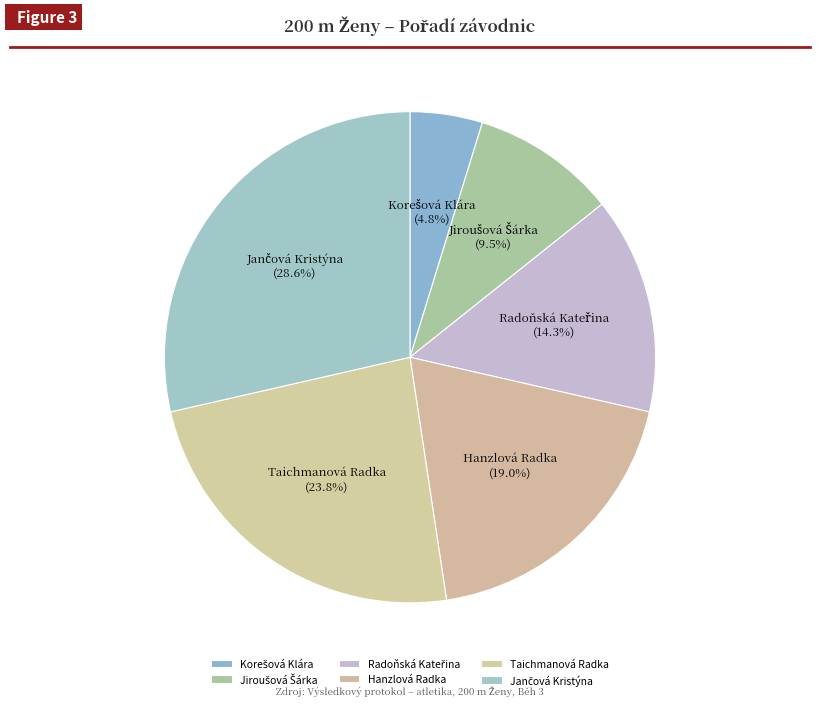

What percentage is NOT represented by Hanzlová Radka?

81.0%